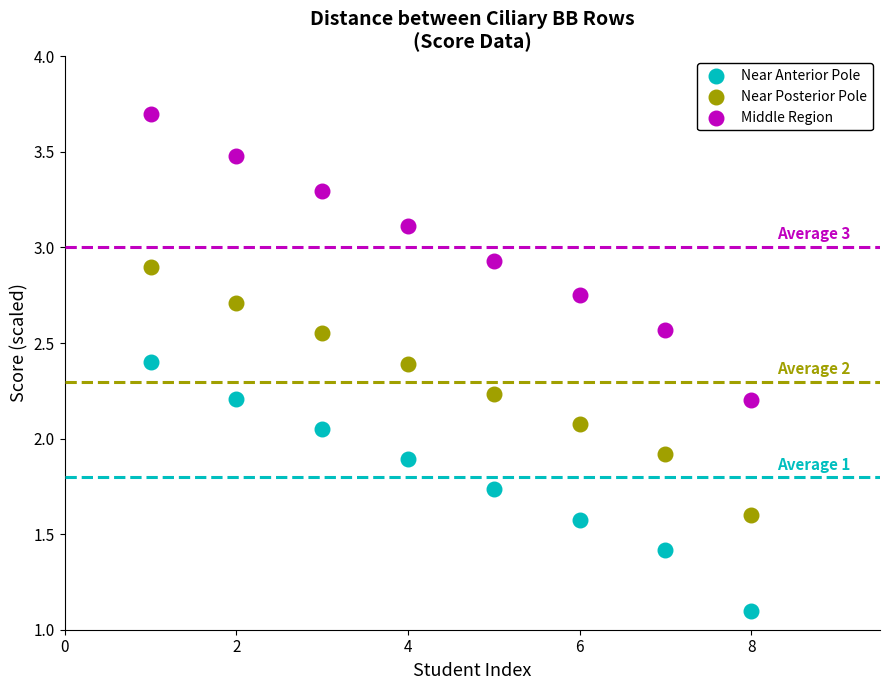

What are all the series names shown in the legend?

Near Anterior Pole, Near Posterior Pole, Middle Region